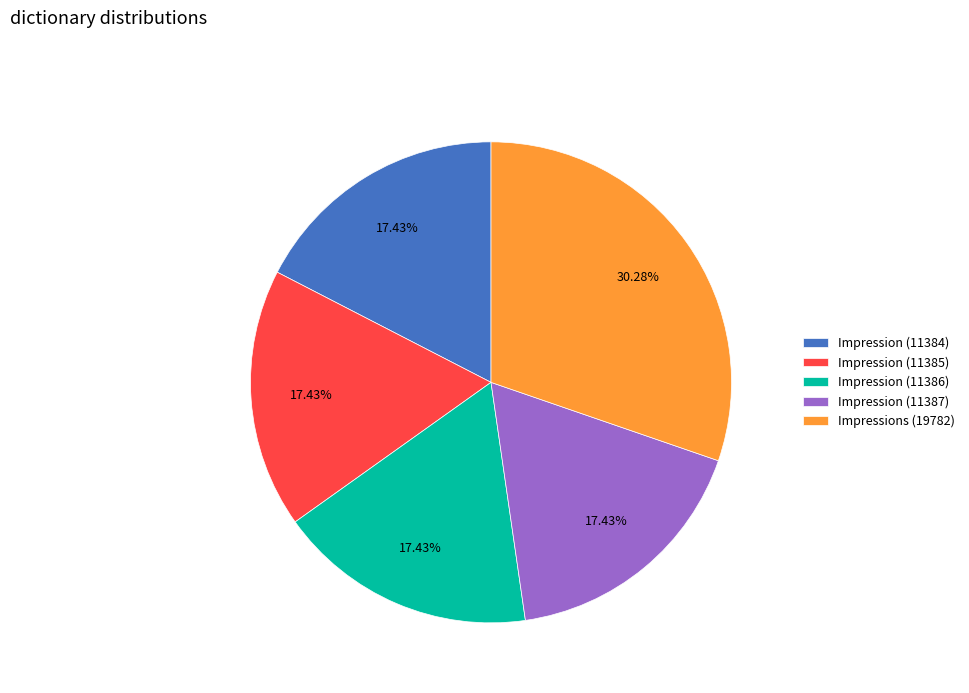

The Impression (11385) slice represents 17% of the pie. True or false?

True